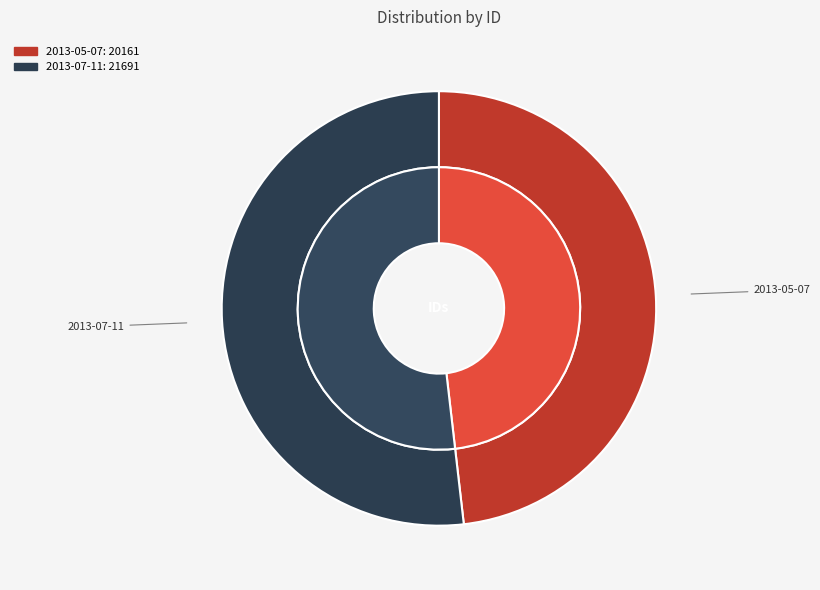

Between 2013-05-07 and 2013-07-11, which is larger?

2013-07-11